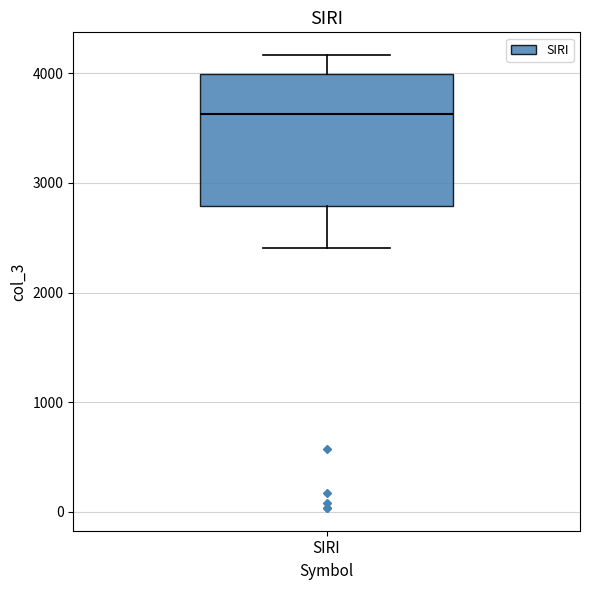

Transcribe this box plot: give where the median line is, the range the box spans, and where the two whiskers end, as read against the y-axis. The values are not printed on the chart, so give them approximately, as read against the axis.

median 3600, box 2800 to 4000, whiskers 2400 to 4200